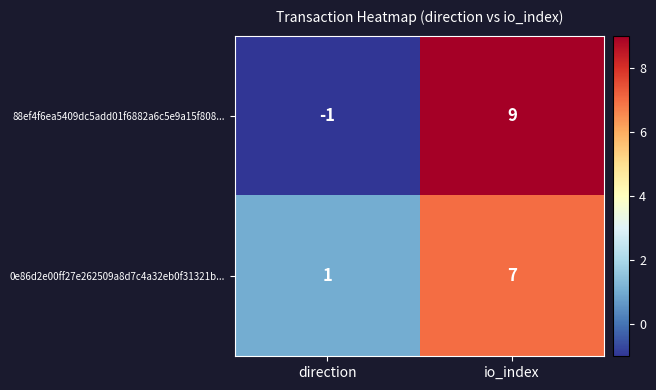

Which label corresponds to the largest value in the chart?

io_index